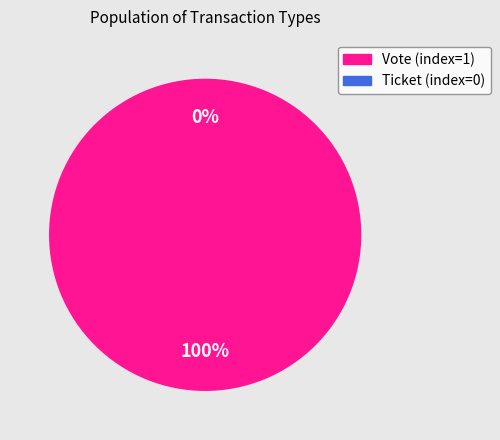

Which slice is the smallest?

Ticket (index=0)